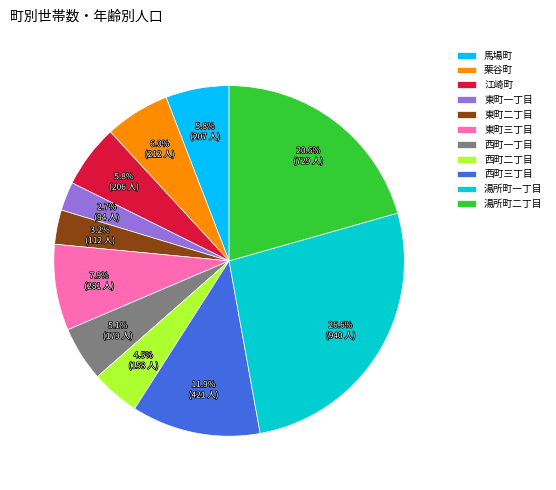

Which slice is the largest?

湯所町一丁目